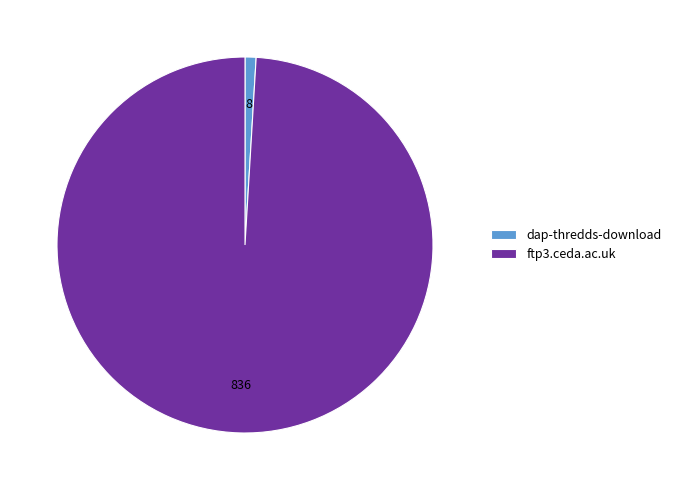

True or false: dap-thredds-download accounts for 16% of the total.

False